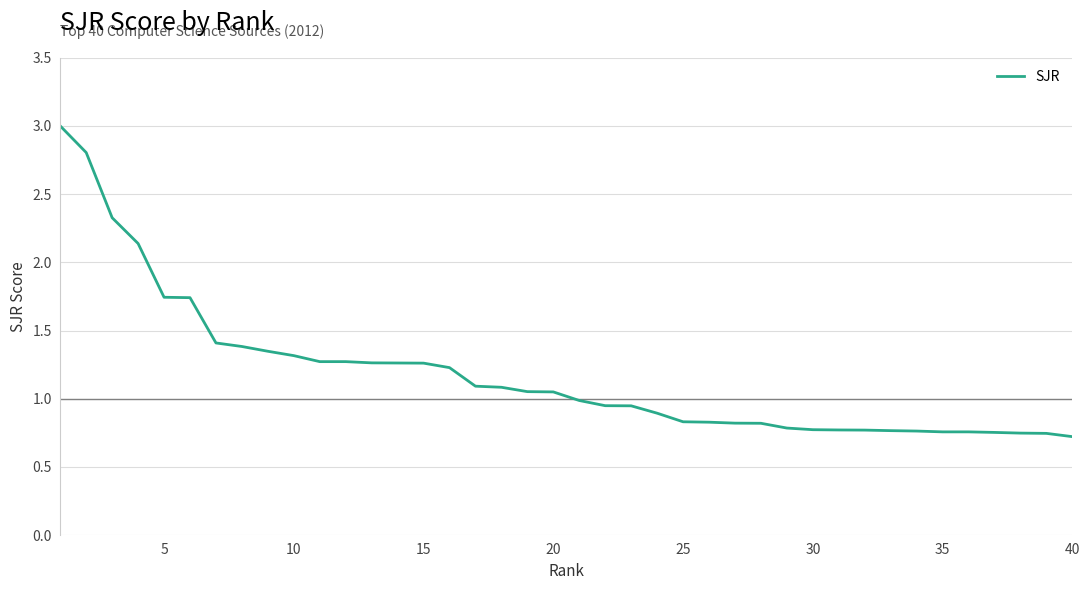

What is the greatest value displayed?

3.0